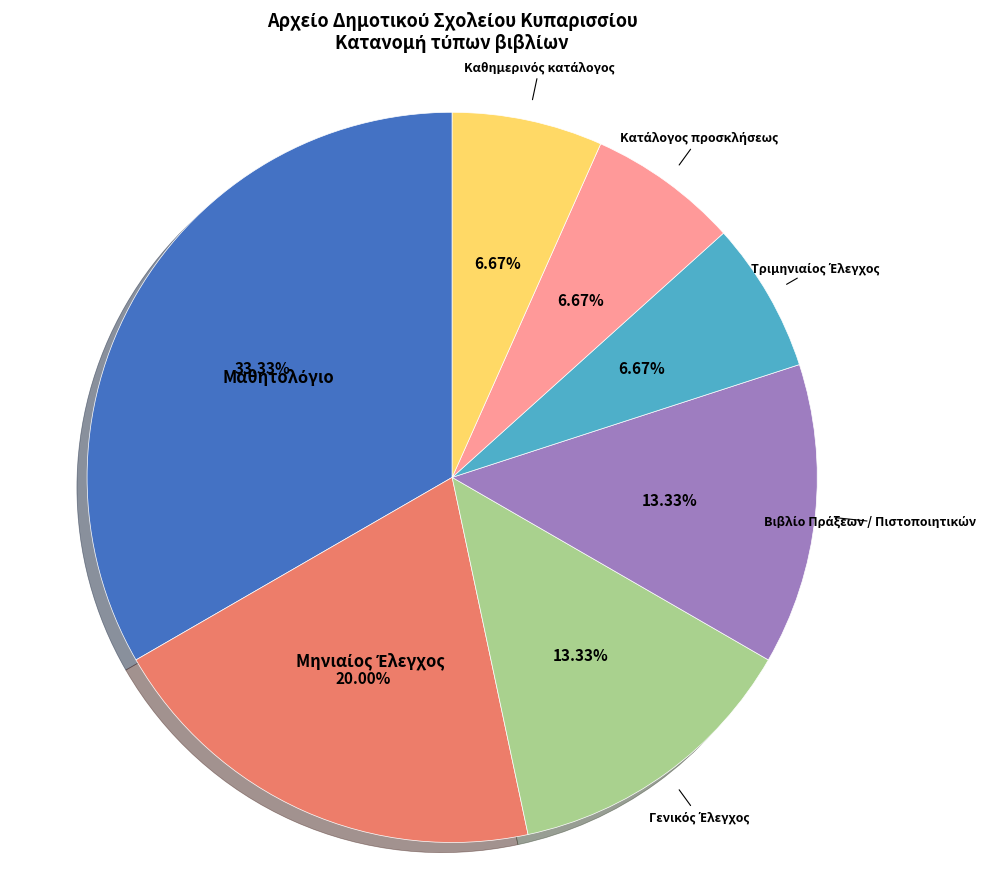

Does any single category account for the majority?

No